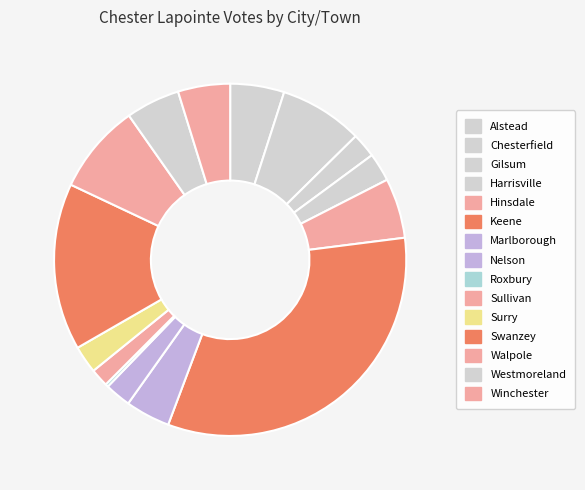

Does Swanzey account for over 50% of the chart?

No